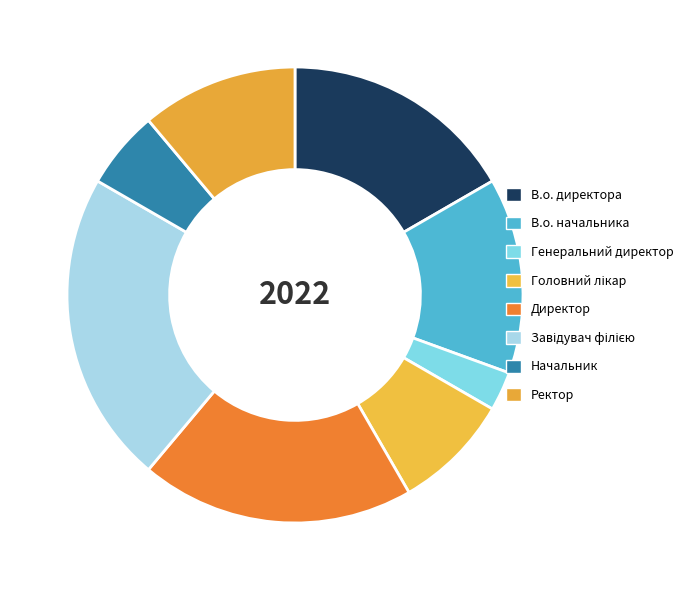

Does В.о. начальника represent more than half of the total?

No